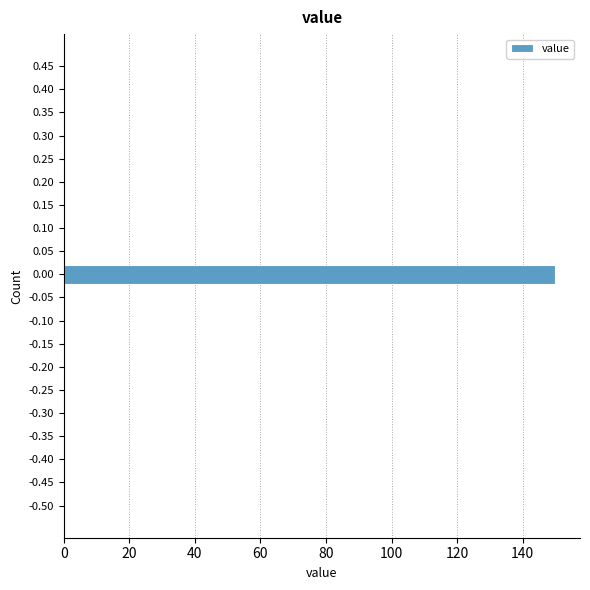

Reading bottom to top, transcribe all the data shown in this chart.

-0.50=0	-0.45=0	-0.40=0	-0.35=0	-0.30=0	-0.25=0	-0.20=0	-0.15=0	-0.10=0	-0.05=0	0.00=150	0.05=0	0.10=0	0.15=0	0.20=0	0.25=0	0.30=0	0.35=0	0.40=0	0.45=0